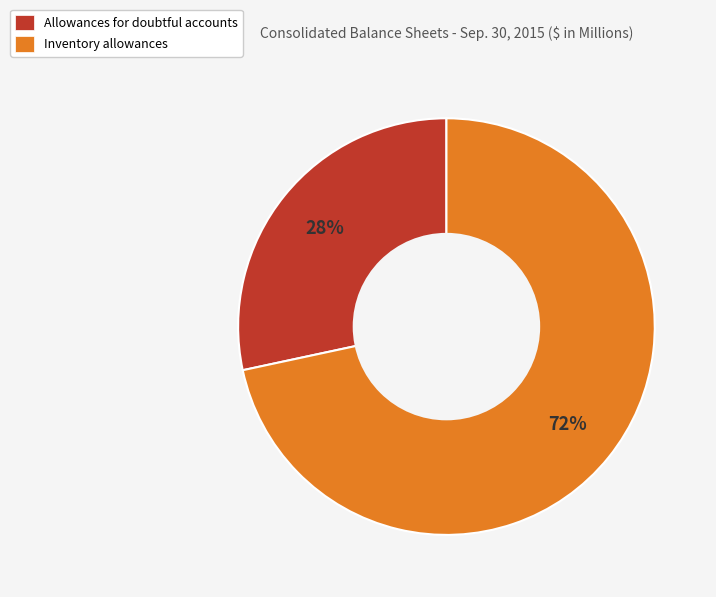

To the nearest percent, what percentage of the pie is Allowances for doubtful accounts?

28%